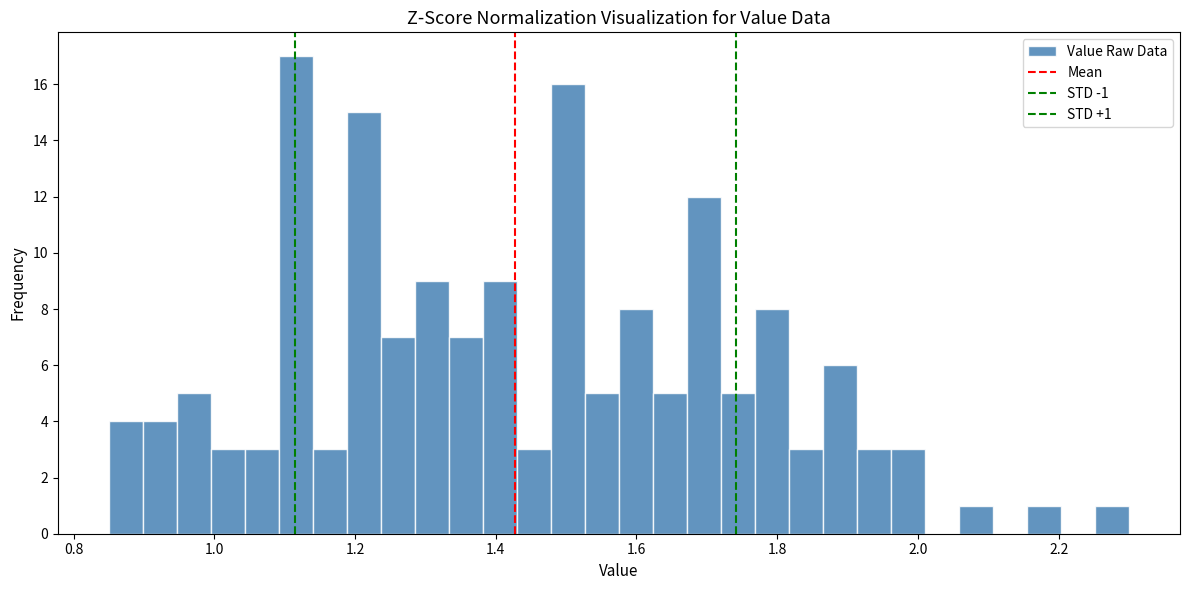

Read against the x-axis, roughly where is the centre of the tallest bar?

1.12